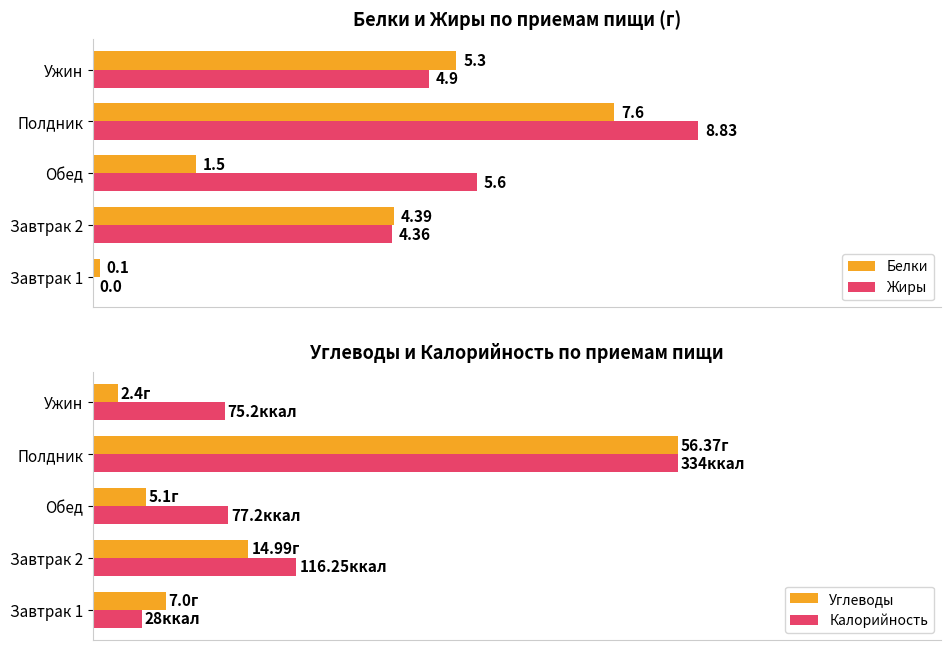

At how many categories does at least one series exceed 2?

5